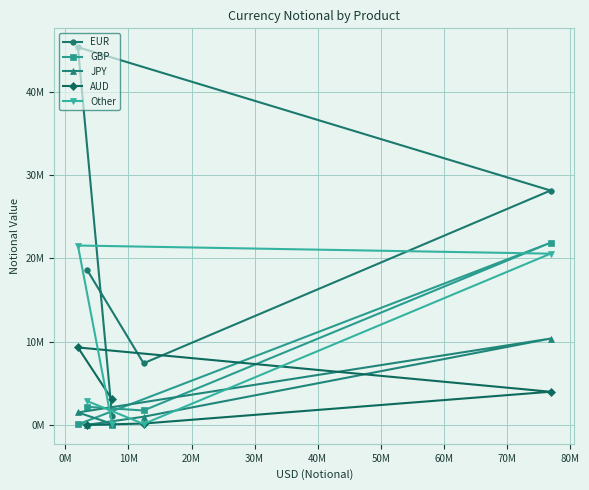

What is the difference between the second highest and minimum values in the JPY series?

1488640